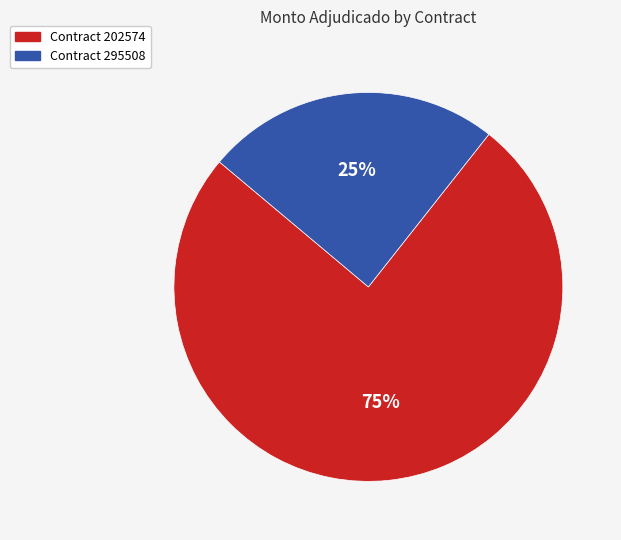

Is there a majority slice in this chart?

Yes